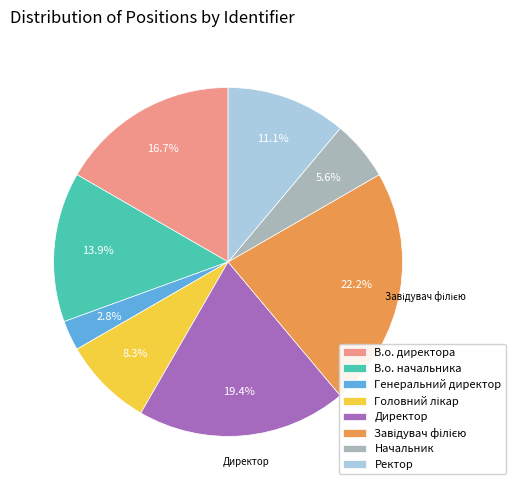

Which slice is the smallest?

Генеральний директор